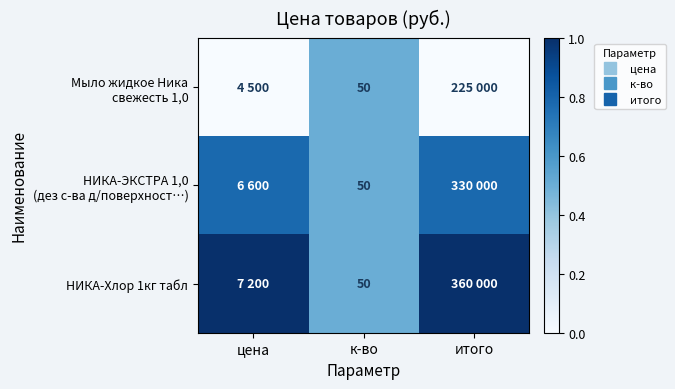

Count the number of data series in this chart.

3